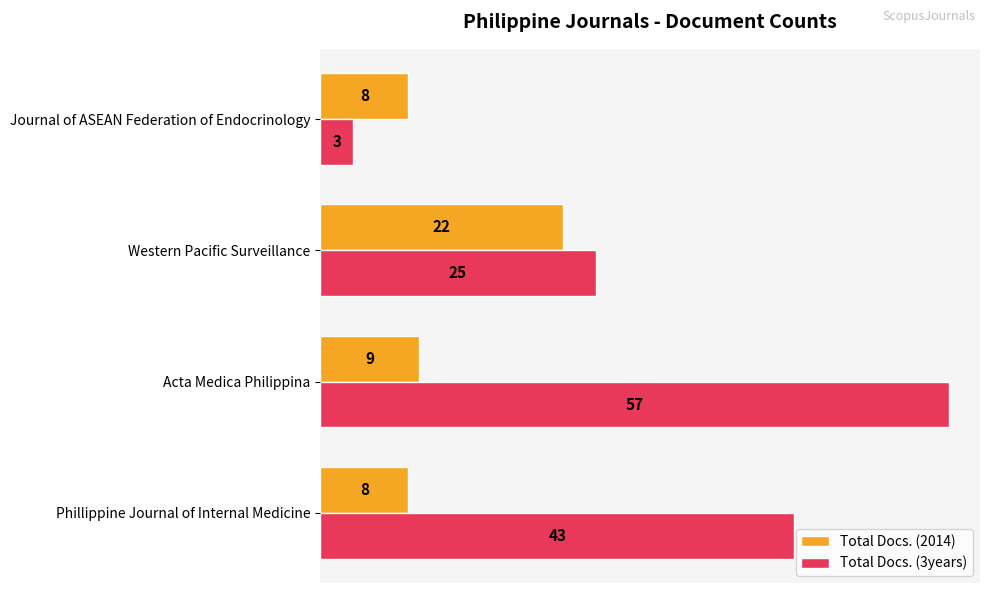

Is it true that Total Docs. (2014) equals 29 at Western Pacific Surveillance?

False